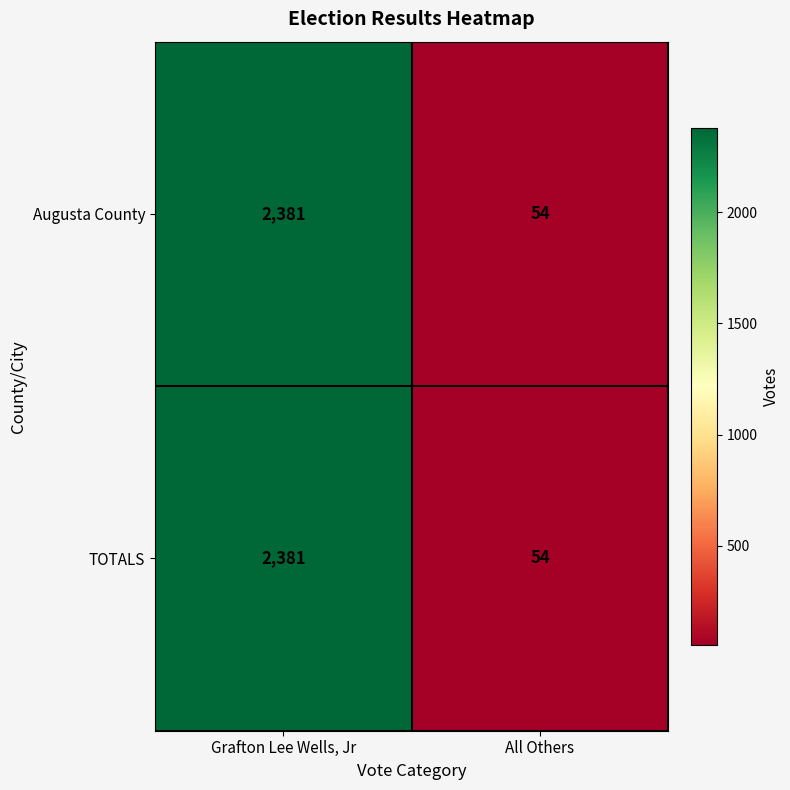

What is the difference between the maximum and minimum values in the Augusta County series?

2327